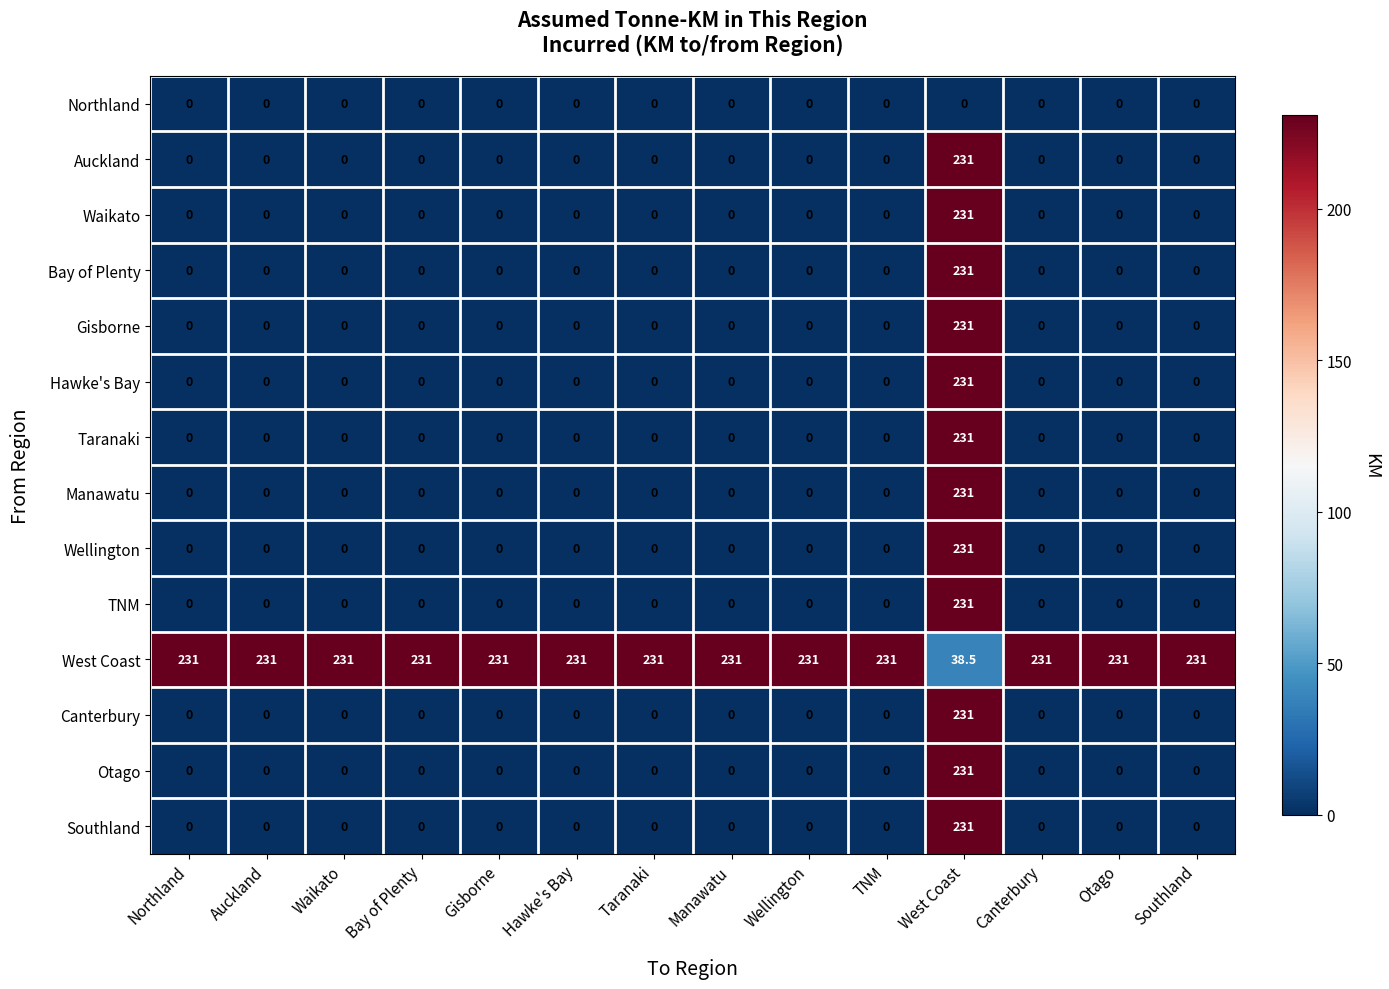

Is it true that Southland equals 0.0 at Bay of Plenty?

True